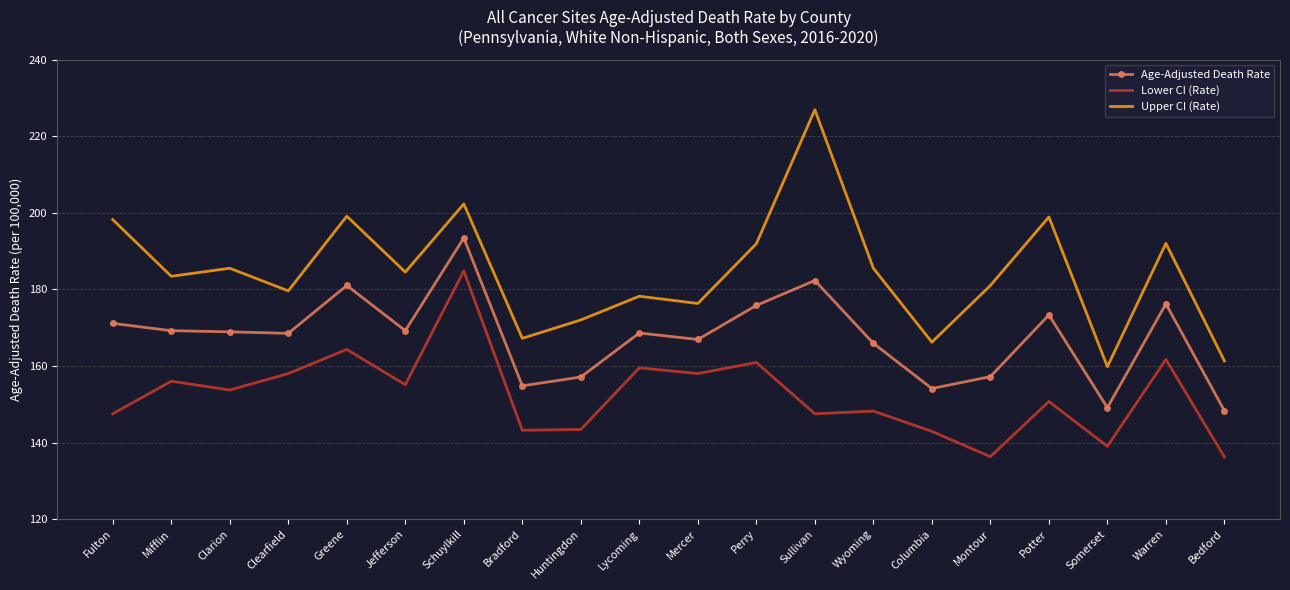

How many interior local valleys does the Upper CI (Rate) series have?

7